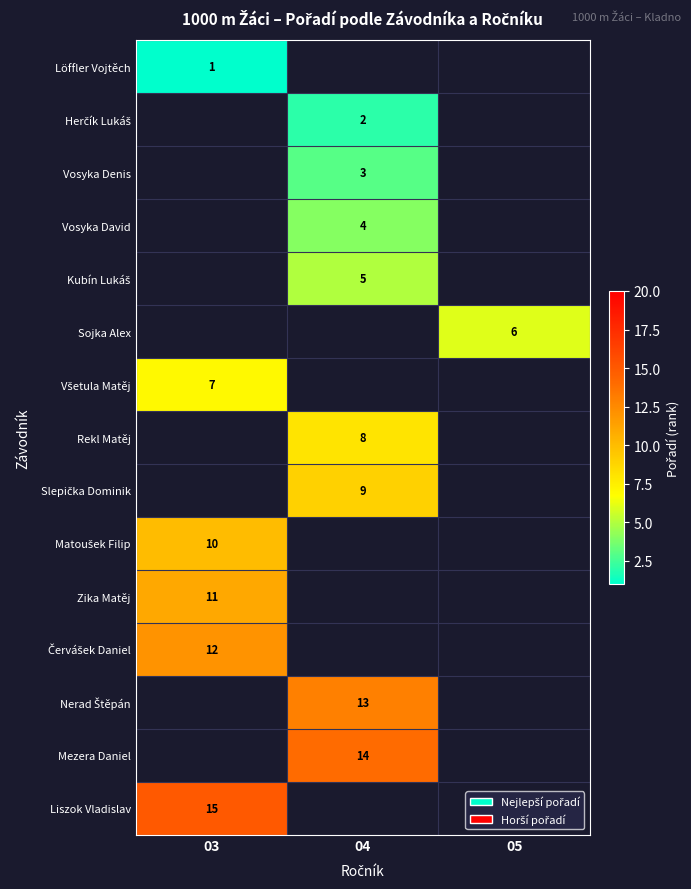

The row_10 series shows 11.0 at 03. True or false?

True